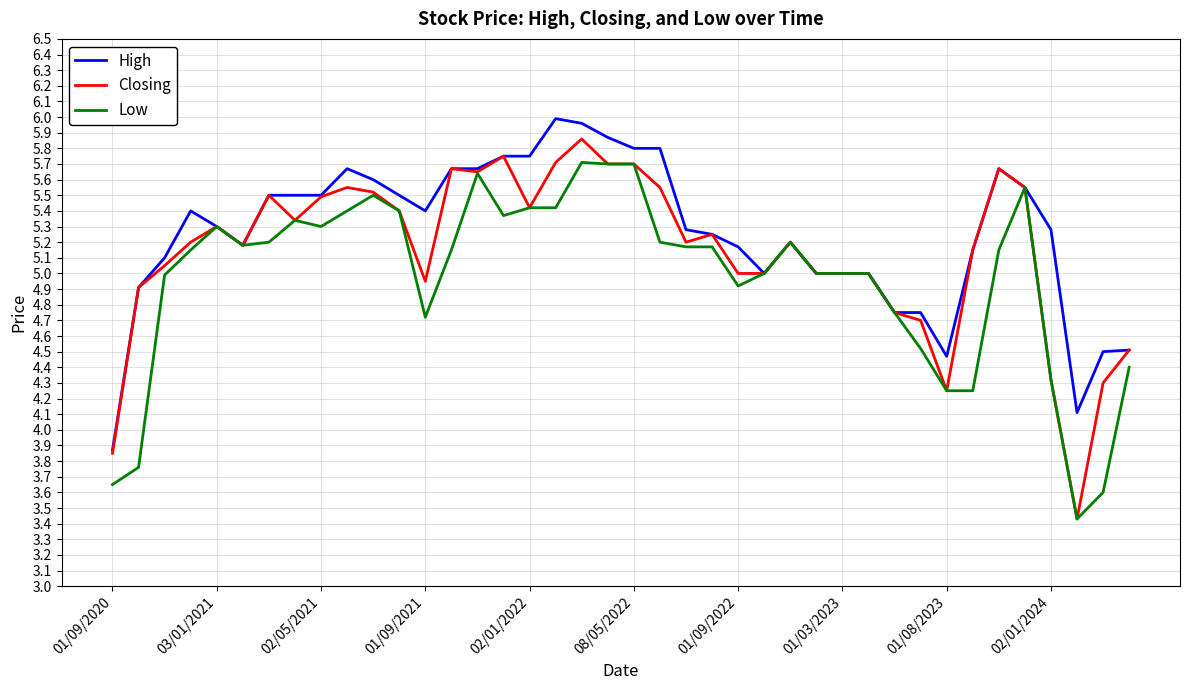

List the series in order of their overall mean, highest first.

High, Closing, Low